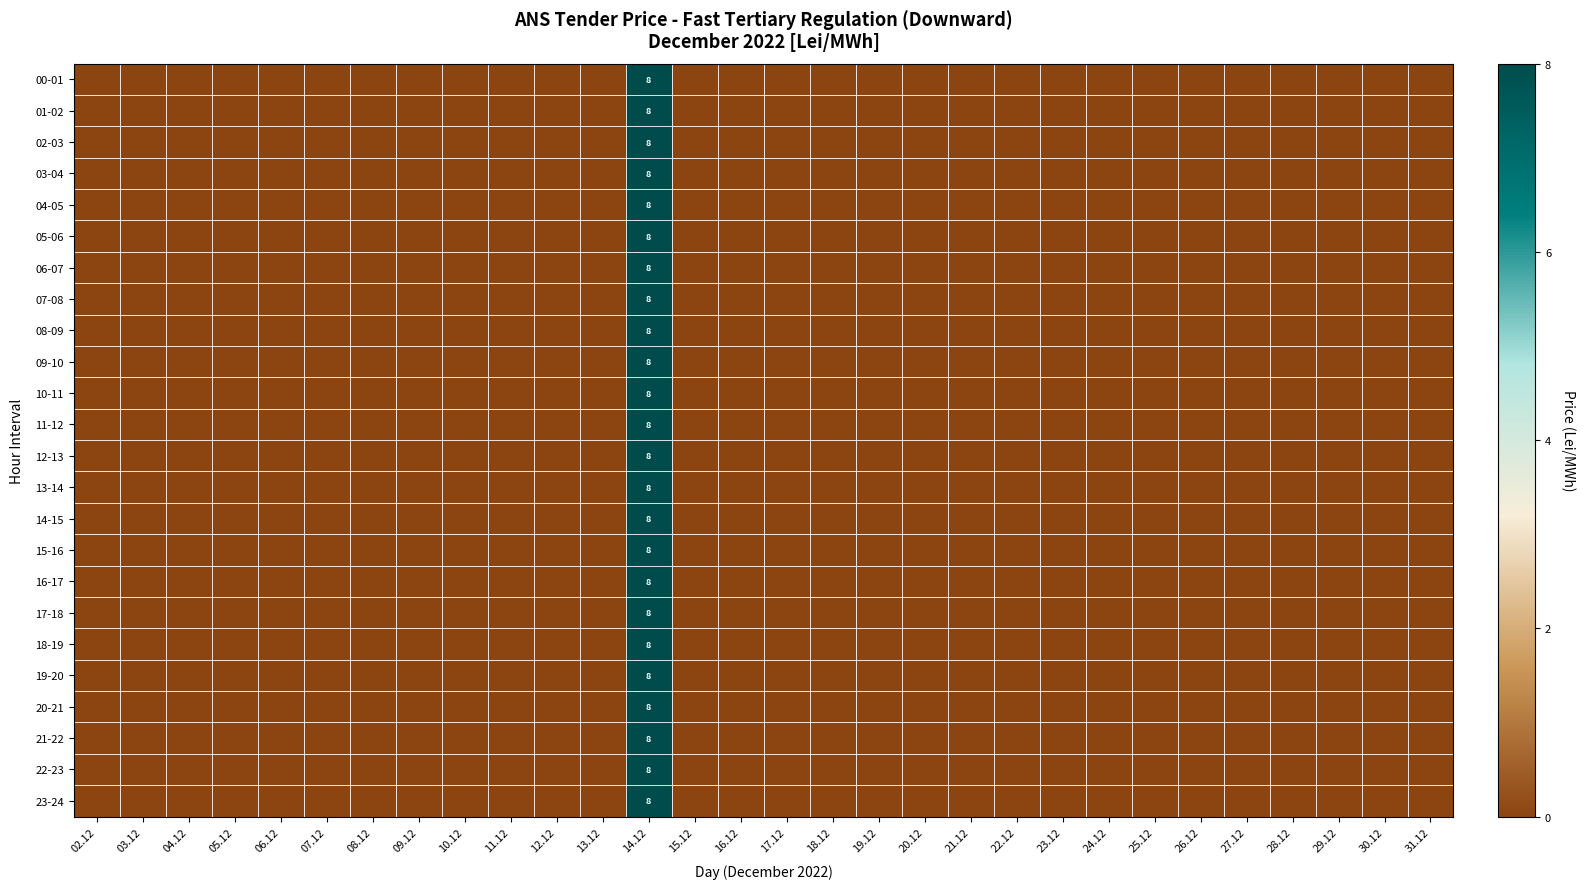

How many series are shown in this chart?

24